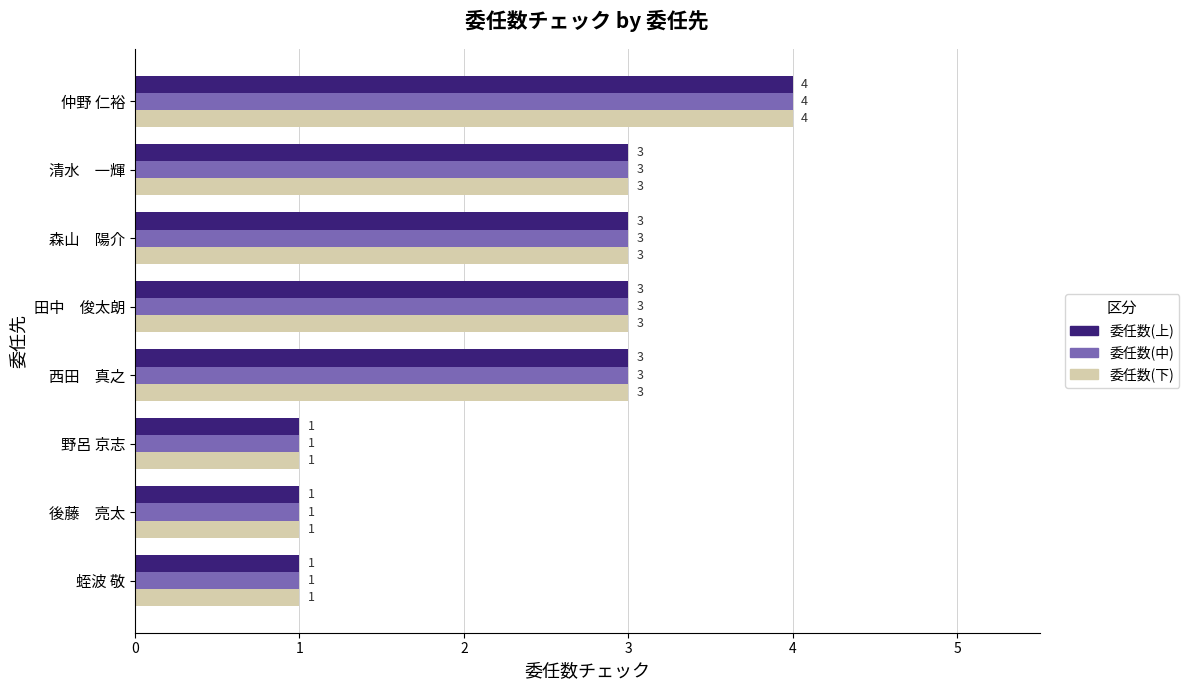

How many data points does each series have?

8